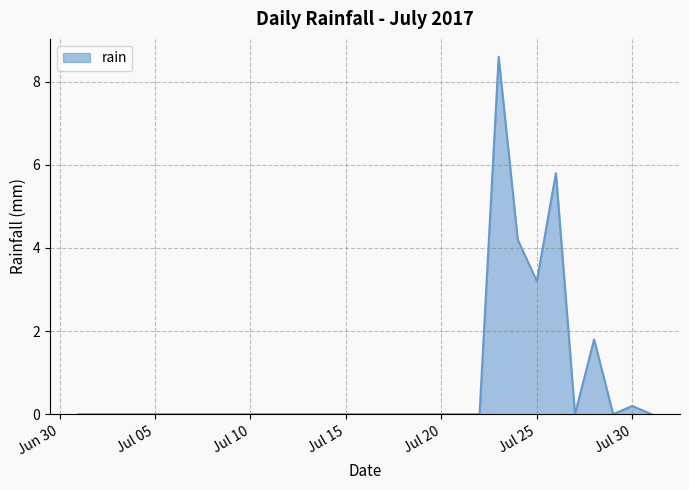

What is the maximum value shown in the chart?

8.6